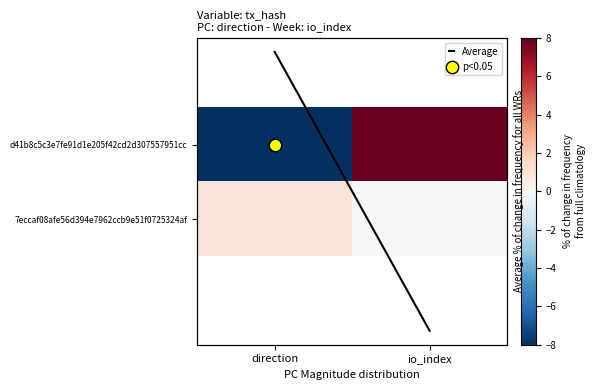

At which category does the chart reach its minimum across all series?

direction